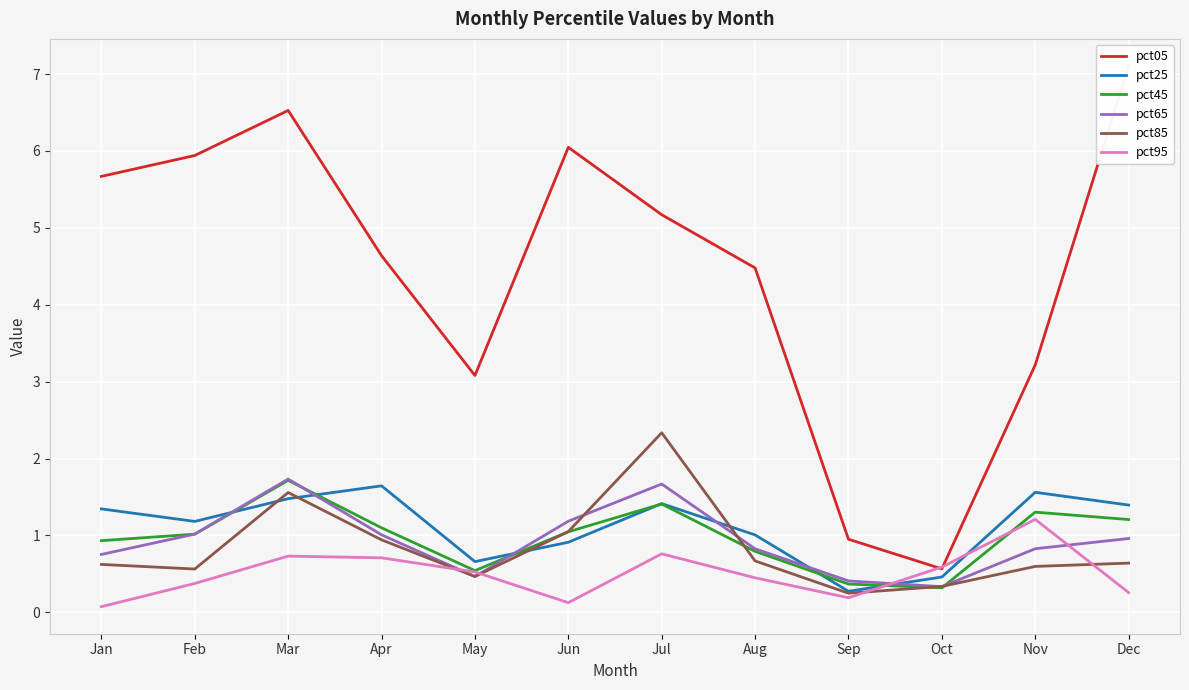

True or false: pct65 and pct05 intersect in this chart.

False